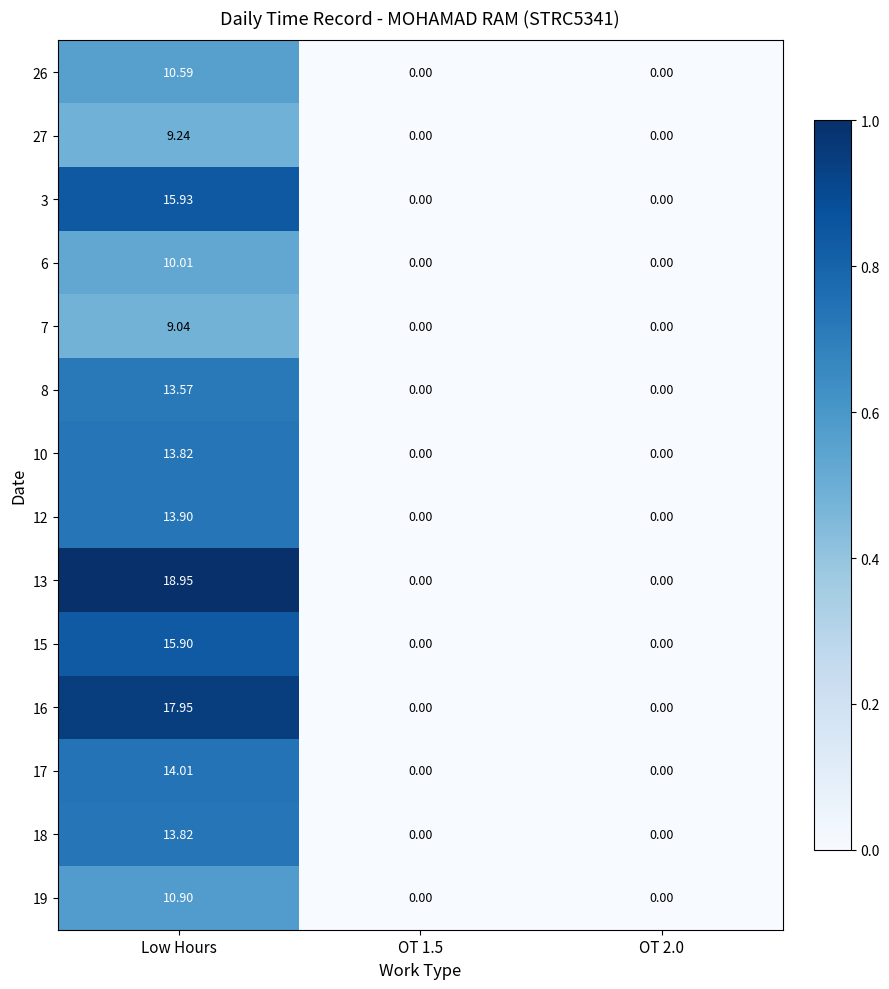

Which category has the highest value in the 12 series?

Low Hours